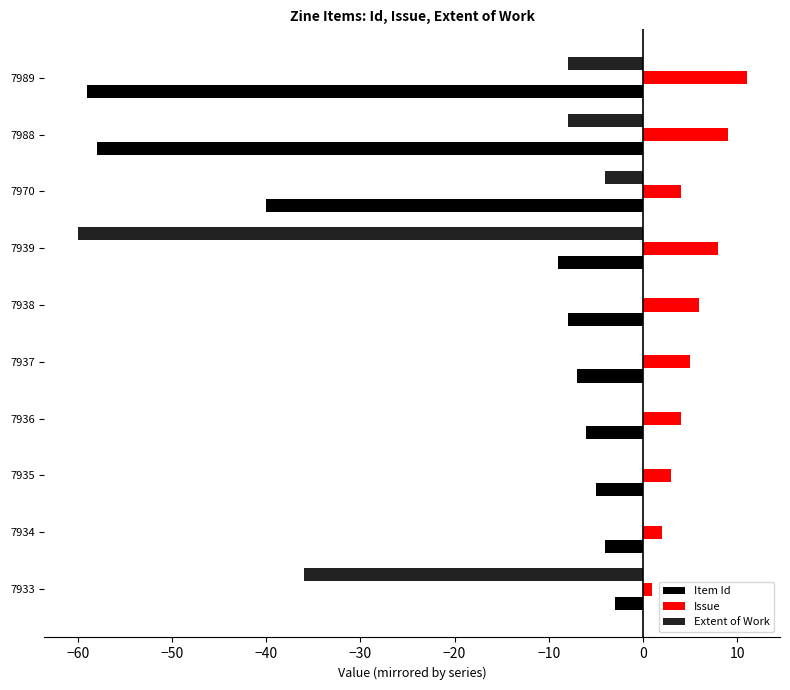

Which series has the largest total across all categories?

Issue